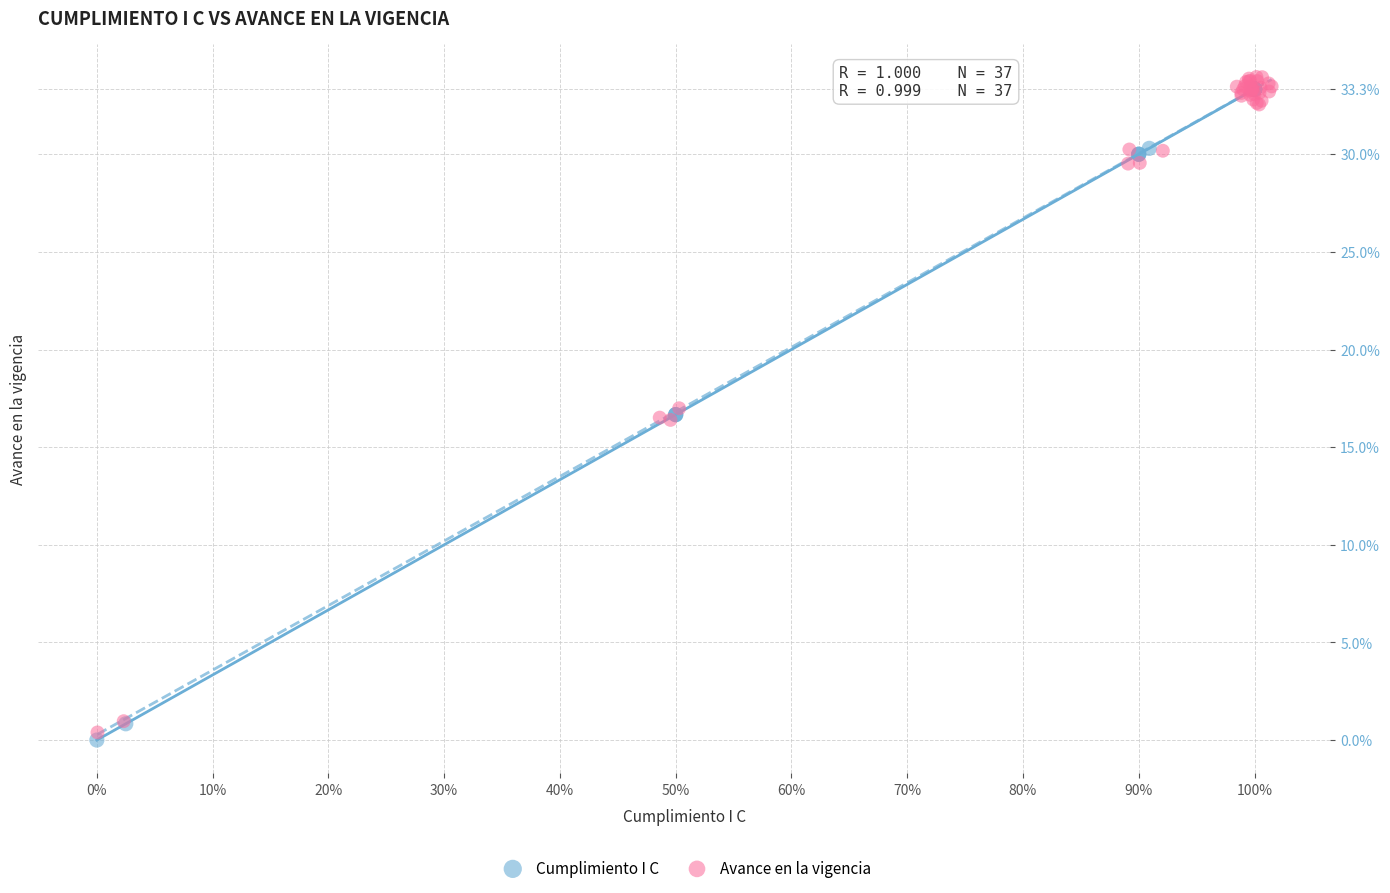

Which series has the largest Y range (max minus min)?

Avance en la vigencia